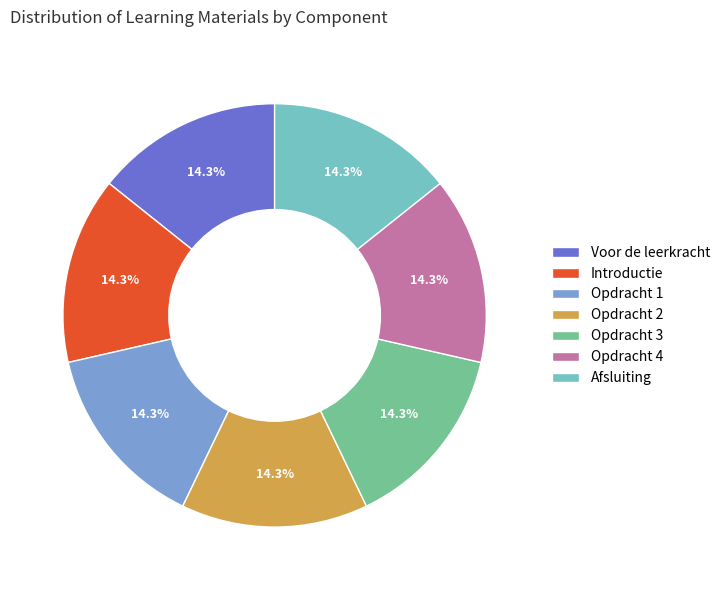

Is the sum of Afsluiting and Opdracht 4 greater than half?

No